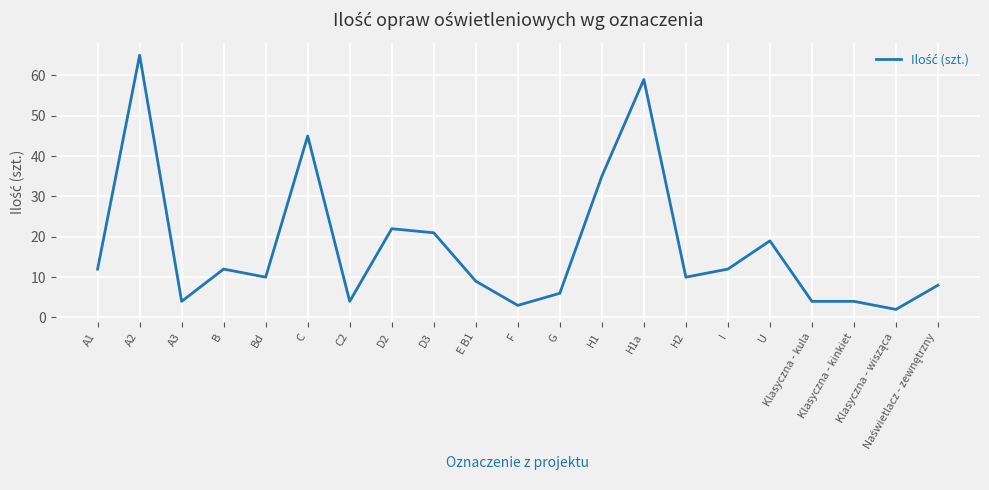

What is the difference between the second highest and minimum values?

57